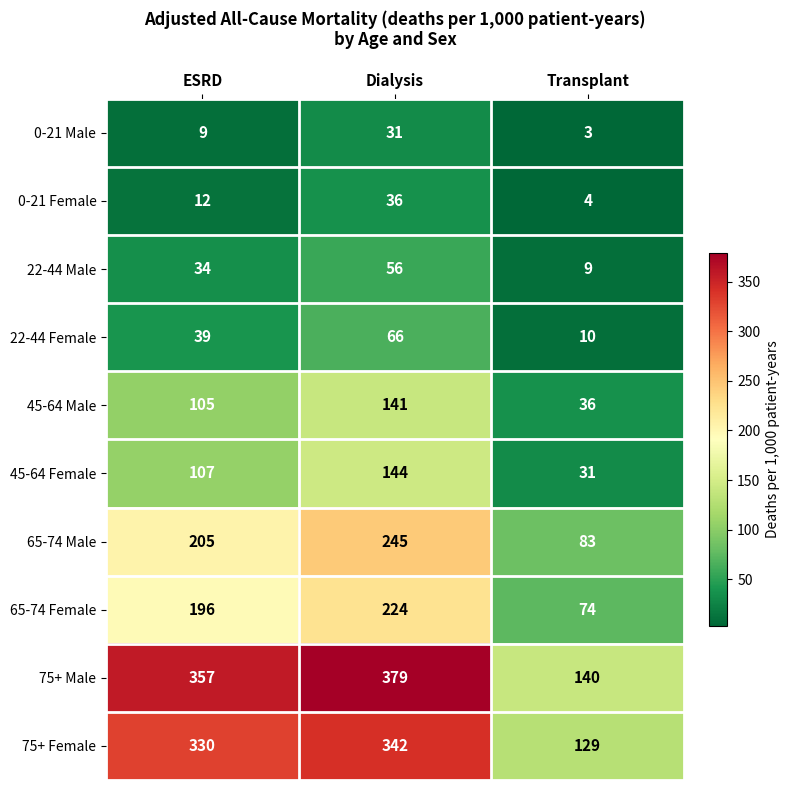

List the series in order of their peak value, lowest first.

0-21 Male, 0-21 Female, 22-44 Male, 22-44 Female, 45-64 Male, 45-64 Female, 65-74 Female, 65-74 Male, 75+ Female, 75+ Male